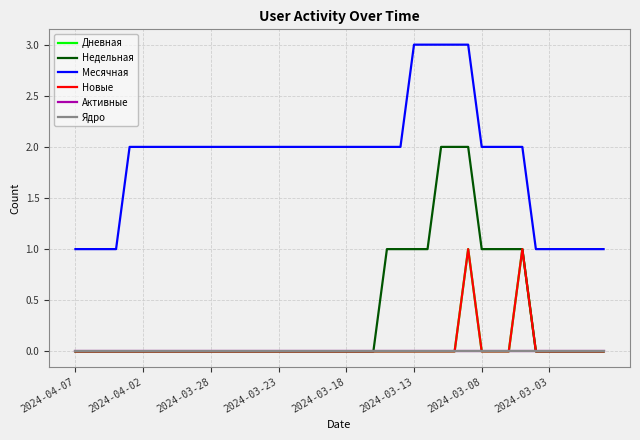

Does the chart display data point markers on the line(s)?

No